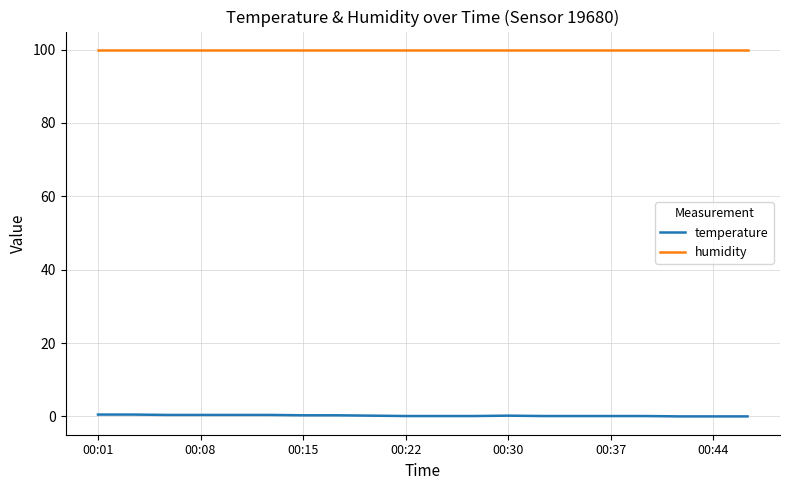

Rank the series by their maximum value, from lowest to highest.

temperature, humidity